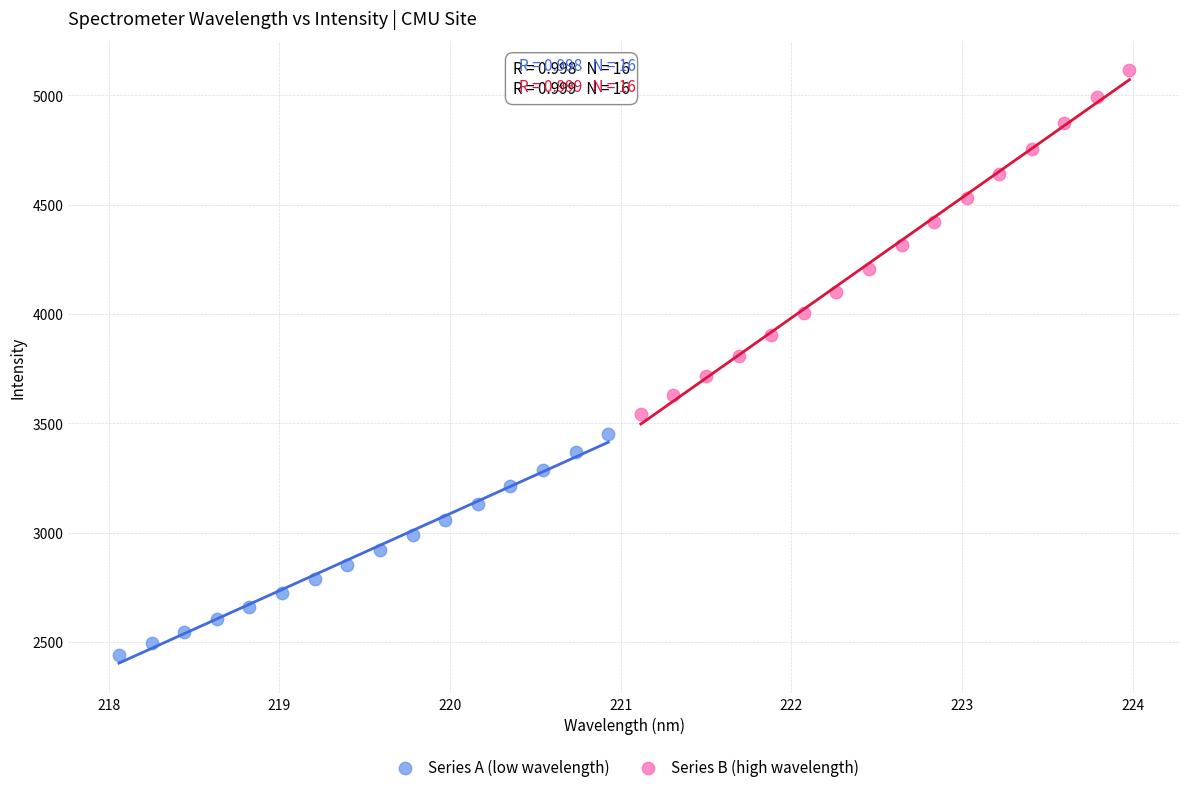

Which series has the widest spread of Y values?

Series B (high wavelength)